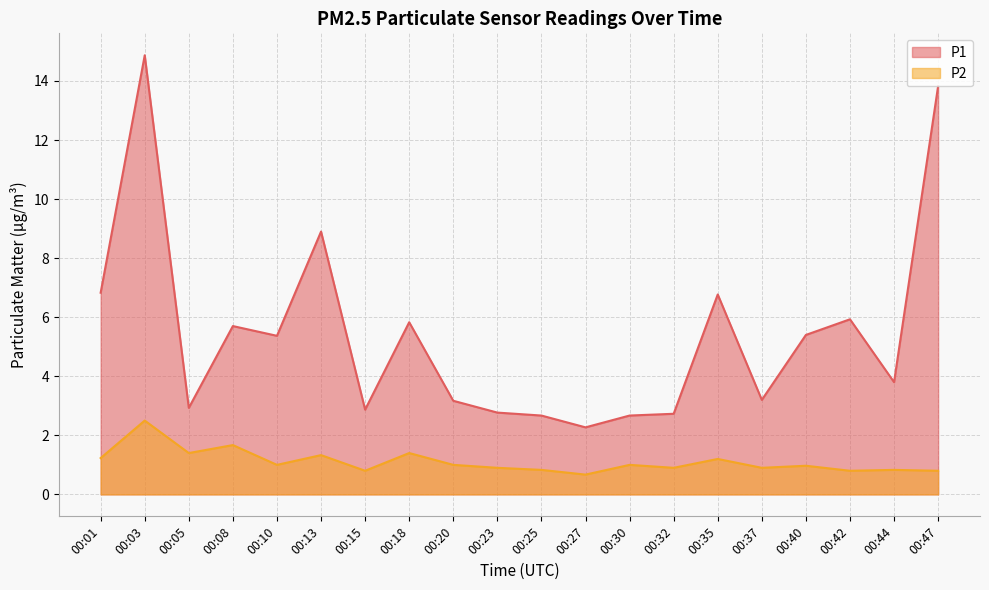

What is the average value of the P2 series?

1.1